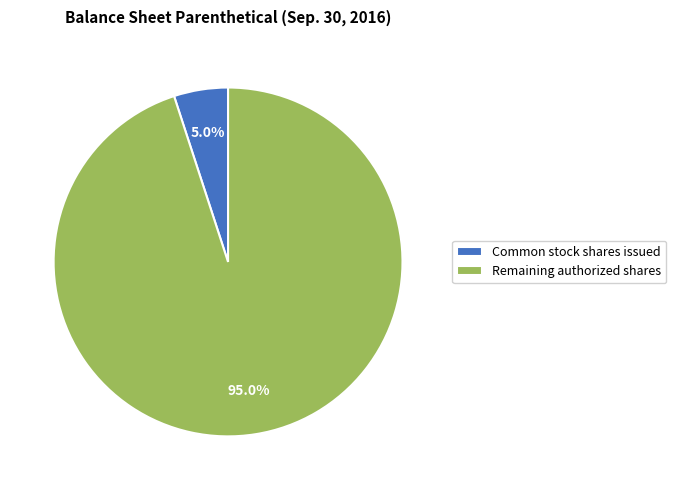

Which slice is the largest?

Remaining authorized shares